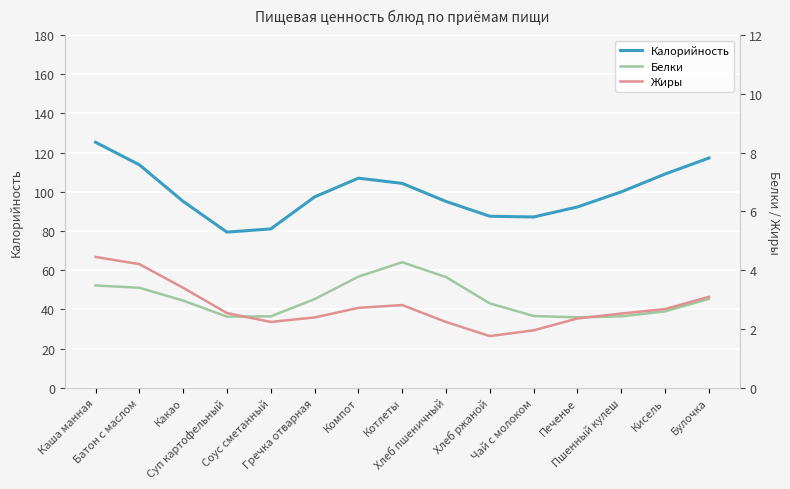

Is the value of Калорийность at Компот greater than the value of Жиры at Каша манная?

Yes